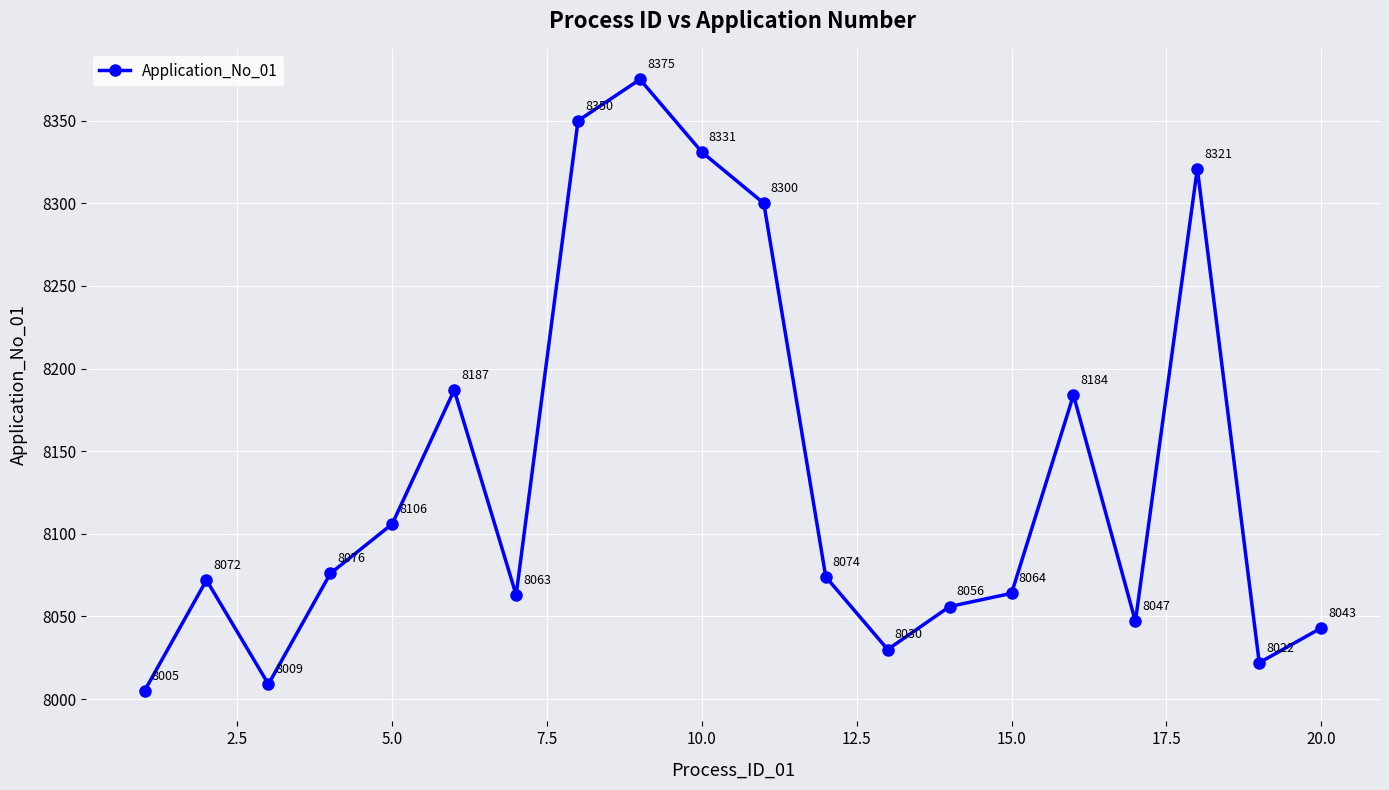

True or false: the data has more than 1 interior local peaks.

True